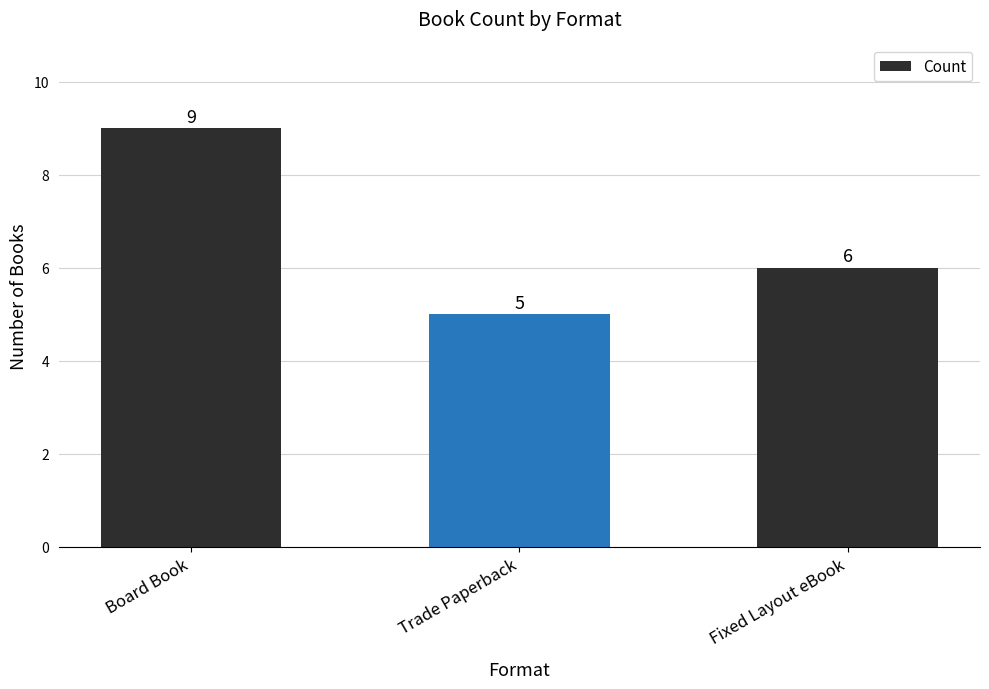

Does the chart contain stacked bars?

No